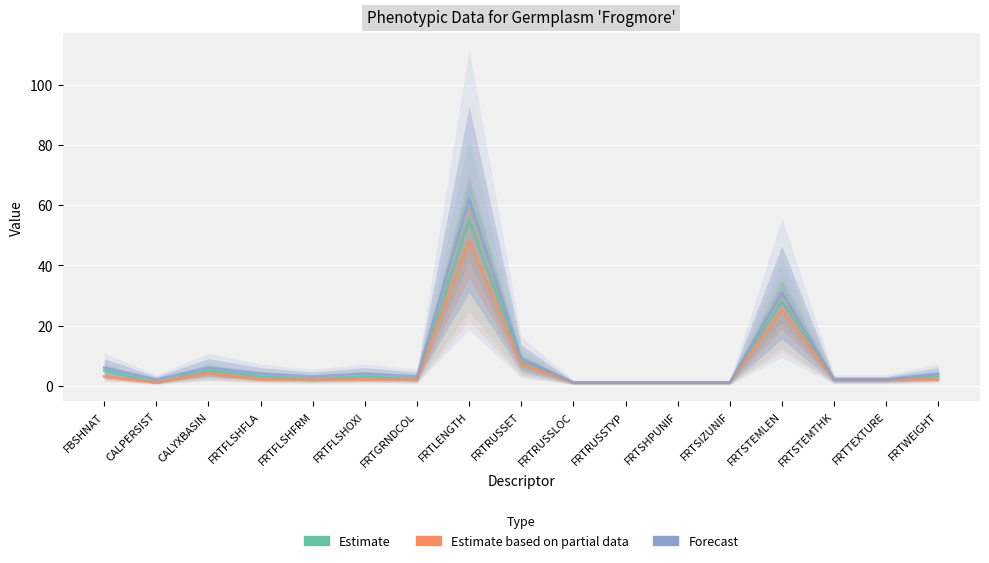

Reading left to right, what are all the values shown in this chart?

Estimate: 5	1	5	3	2	3	2	55	8	1	1	1	1	28	2	2	3
Estimate based on partial data: 3	1	4	2	2	2	2	48	7	1	1	1	1	25	2	2	2
Forecast: 6	2	6	4	3	4	3	62	9	1	1	1	1	31	2	2	4